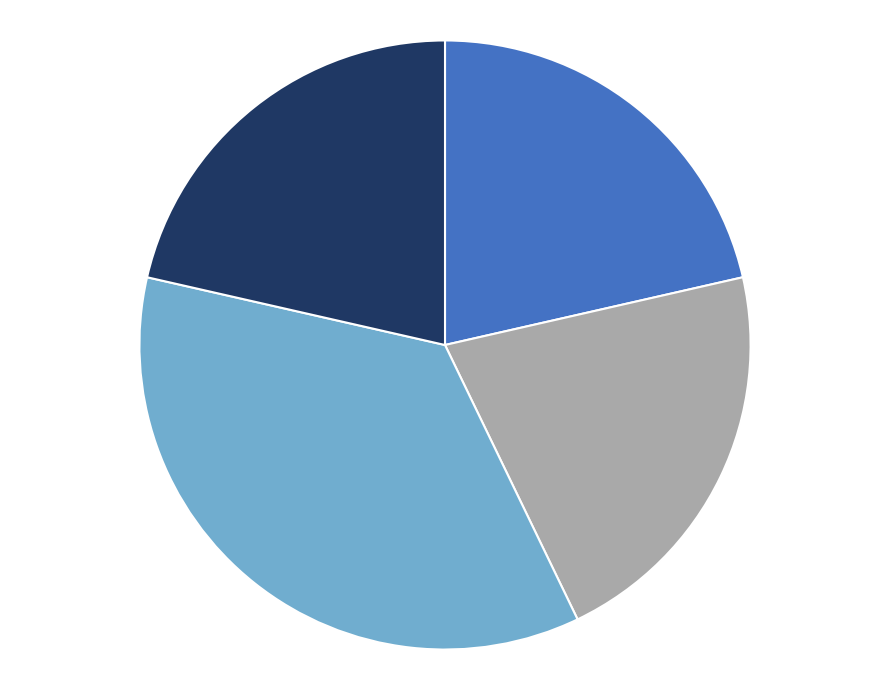

Is there any slice that represents more than half of the pie?

No